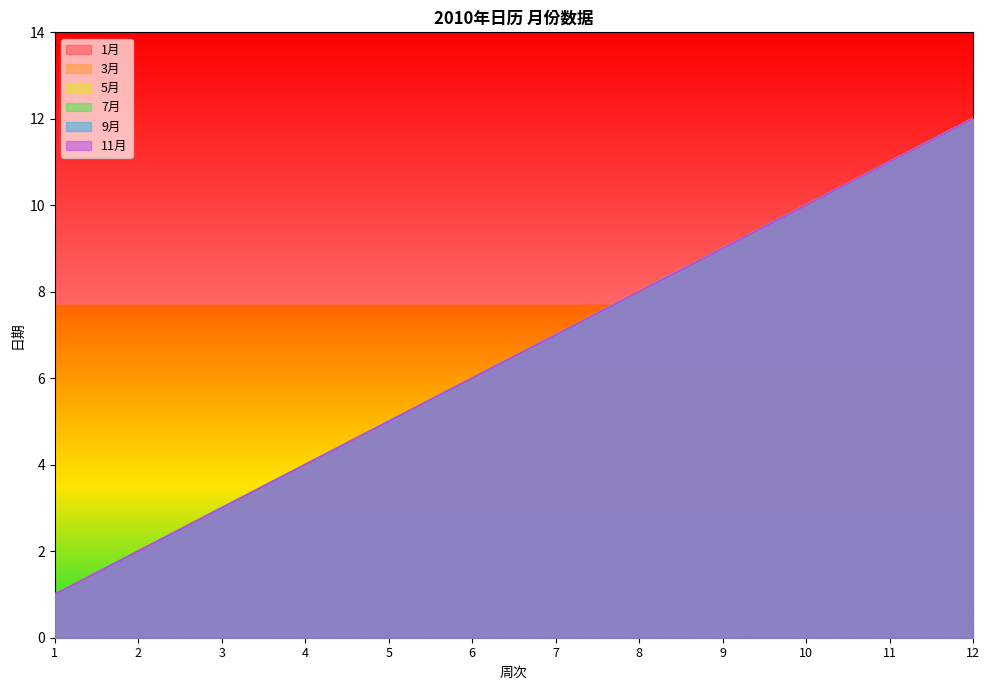

Is the value of 5月 at 5 greater than the value of 9月 at 5?

No